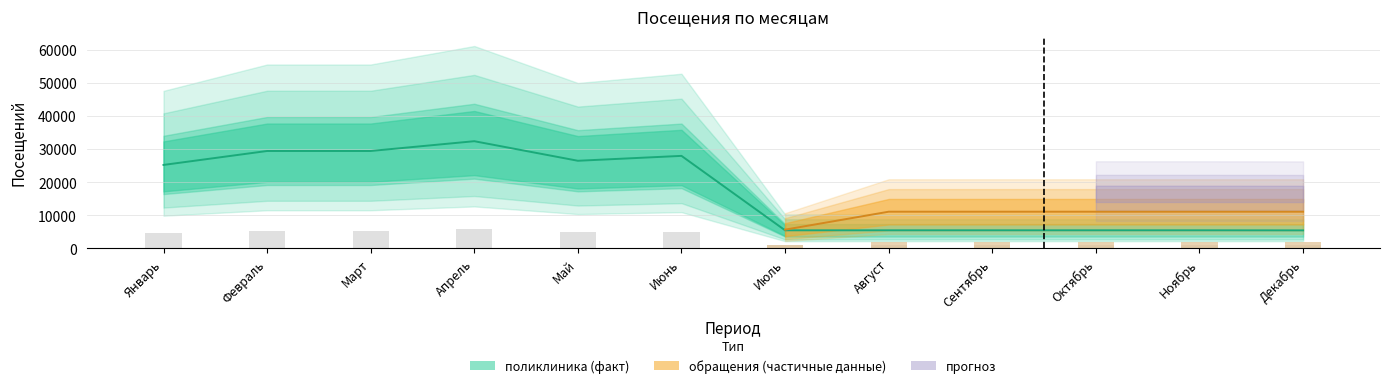

What is the greatest value displayed?

32360